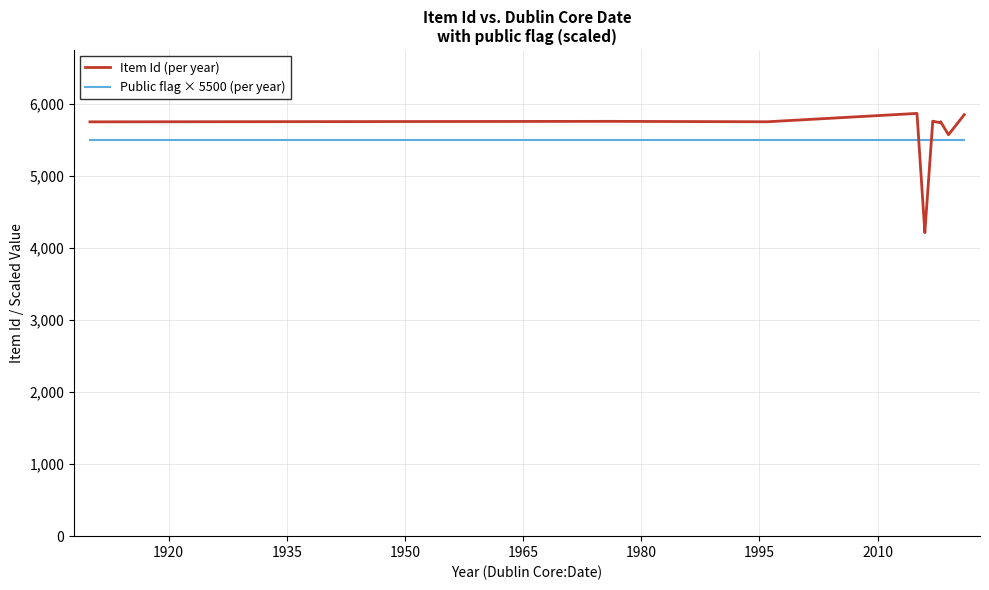

How many distinct data groups are displayed?

2